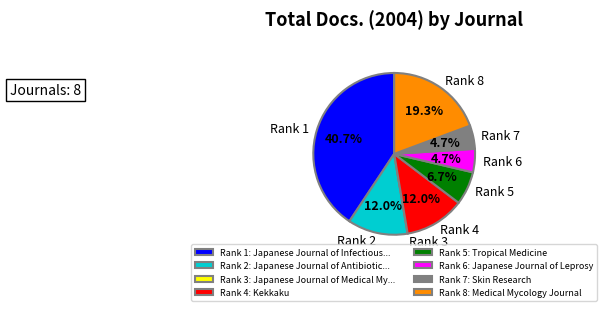

Does any single category account for the majority?

No